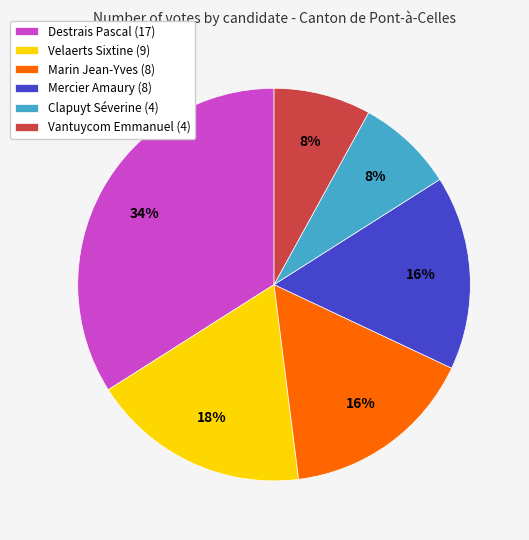

Count the number of slices in the pie.

6